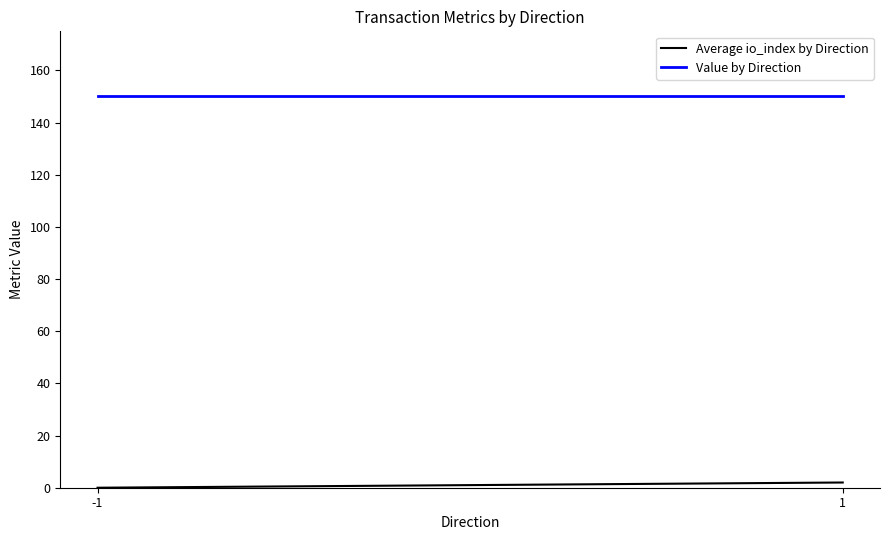

What is the sum of the Value by Direction values at -1 and 1?

300.3